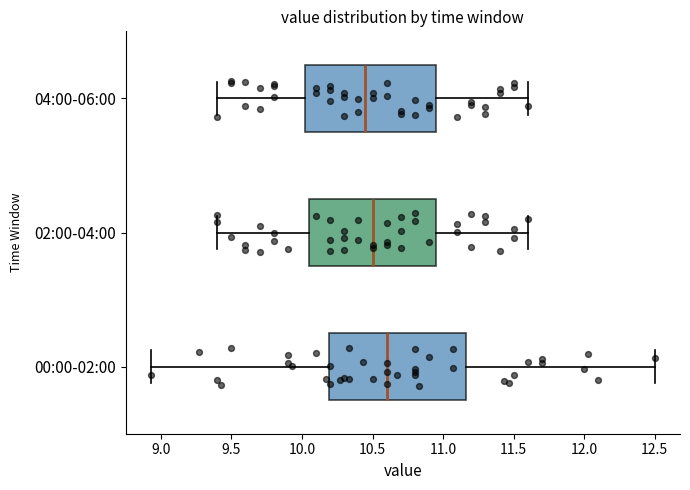

Which box's median line is the furthest to the left?

04:00-06:00